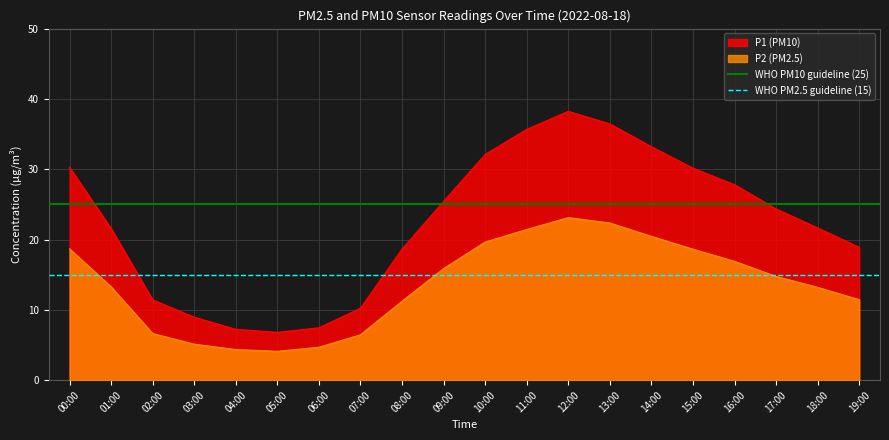

What is the sum of the WHO PM10 guideline (25) values at 01:00 and 00:00?

50